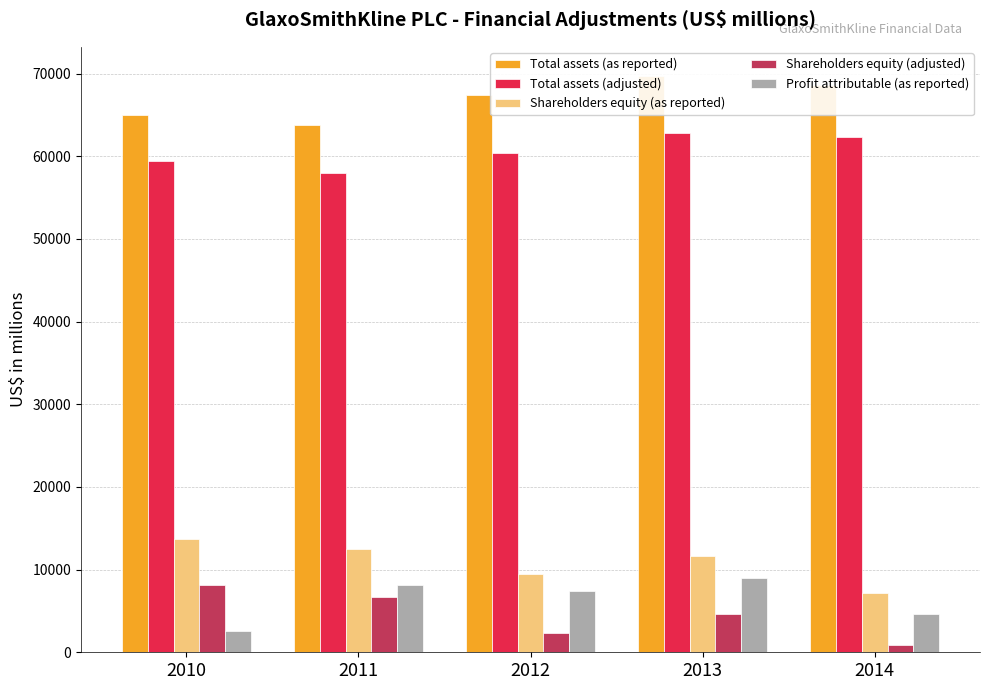

Reading left to right, transcribe all the data shown in this chart.

Total assets (as reported): 64999	63828	67450	69748	68656
Total assets (adjusted): 59449	57996	60361	62779	62366
Shareholders equity (as reported): 13679	12480	9449	11596	7200
Shareholders equity (adjusted): 8128	6647	2360	4627	910
Profit attributable (as reported): 2515	8174	7424	9009	4655